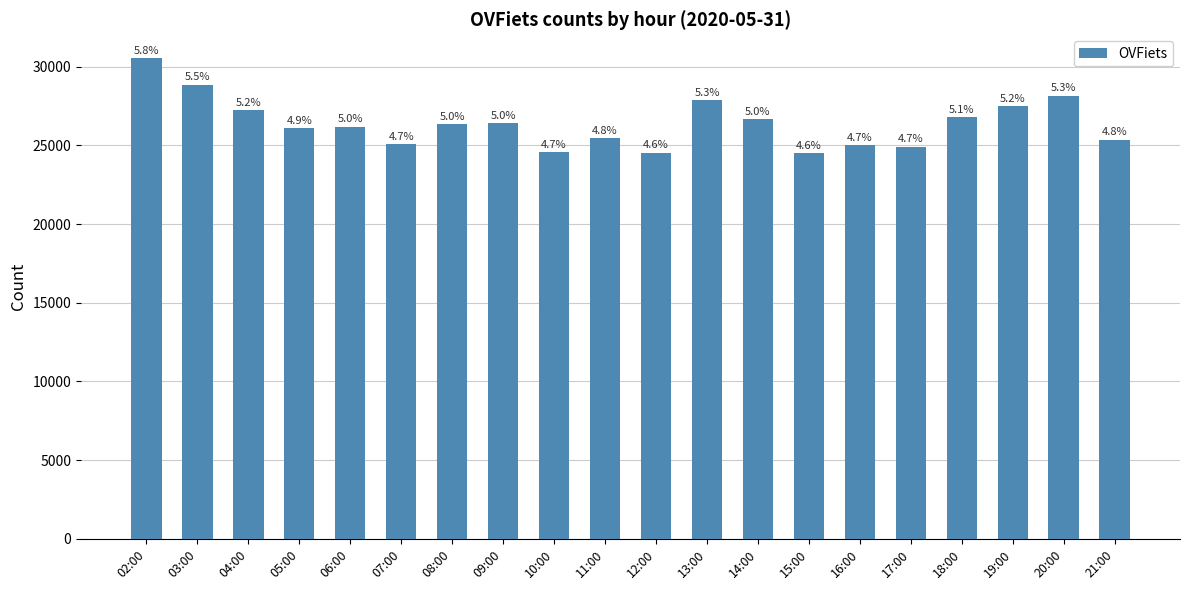

How many bars are there in total?

20